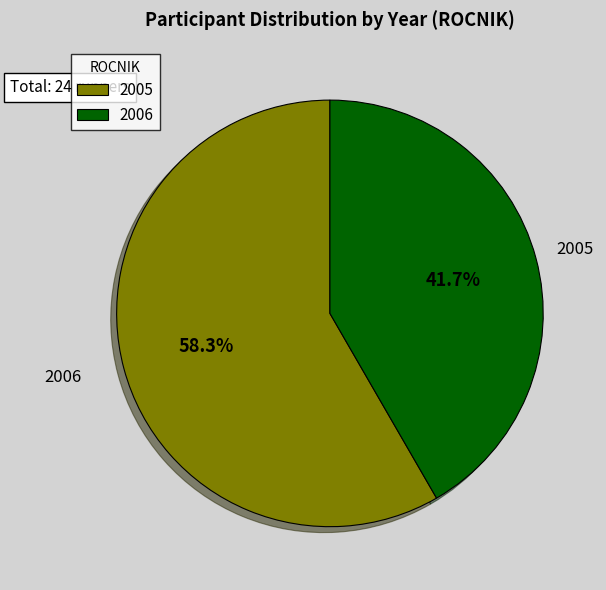

Is there a majority slice in this chart?

Yes